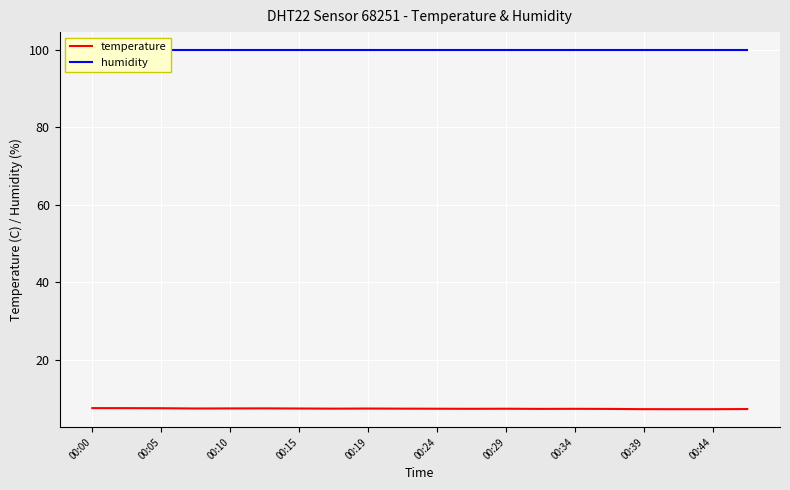

True or false: temperature and humidity intersect in this chart.

False